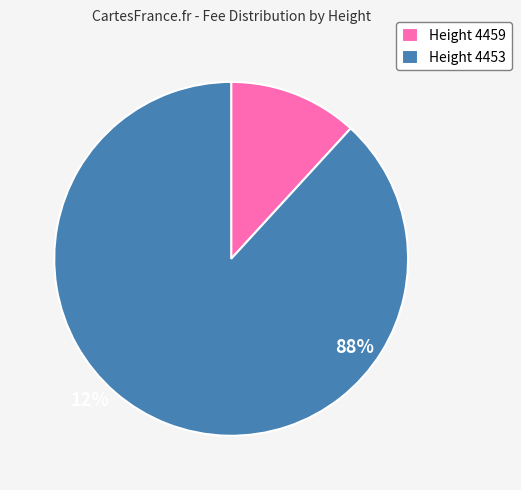

Does Height 4453 represent more than half of the total?

Yes